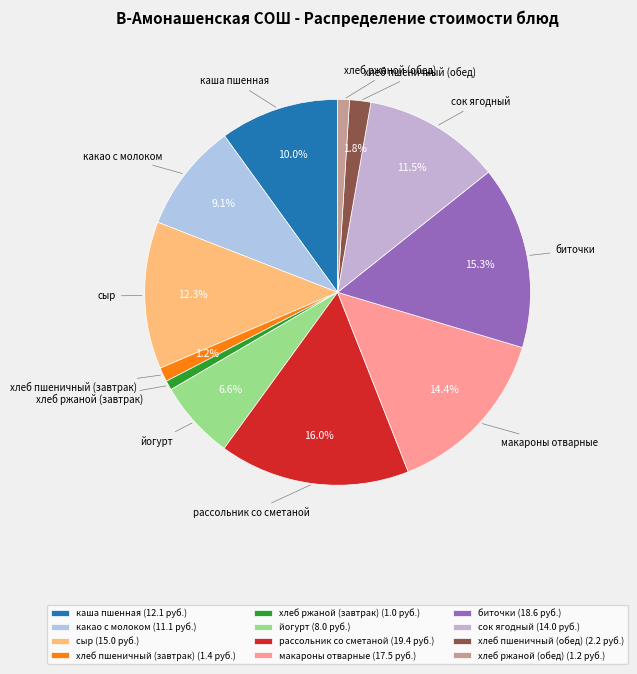

What is the largest slice in the pie chart?

рассольник со сметаной